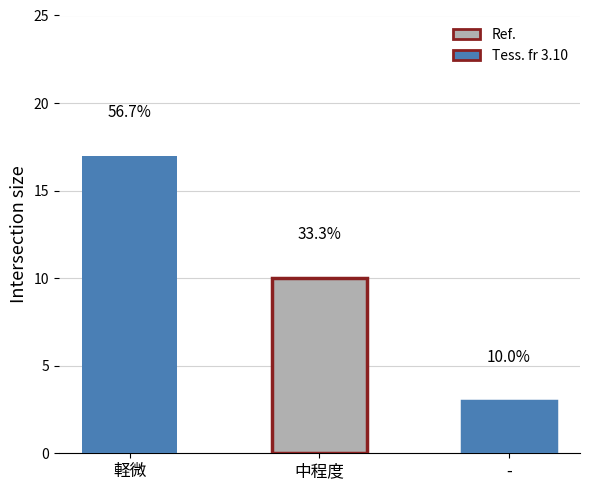

What is the minimum value shown in the chart?

3